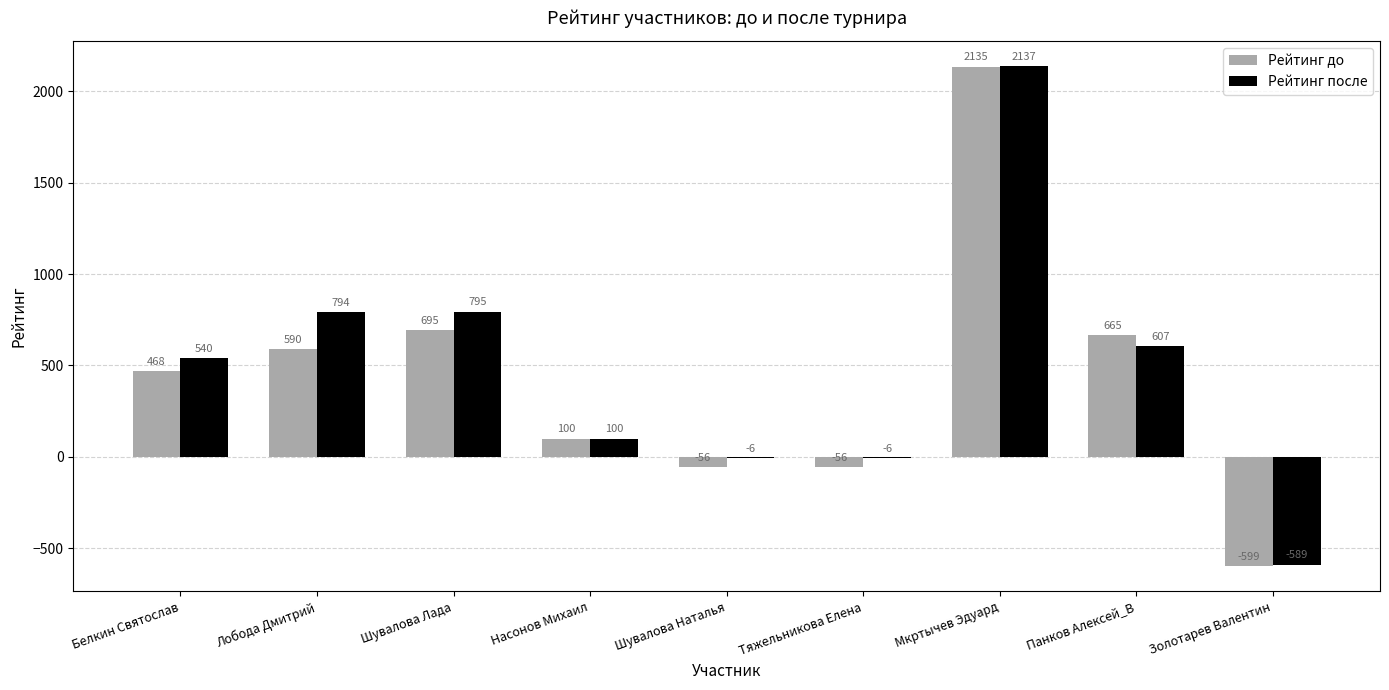

Which series changed the most between Насонов Михаил and Панков Алексей_В?

Рейтинг до